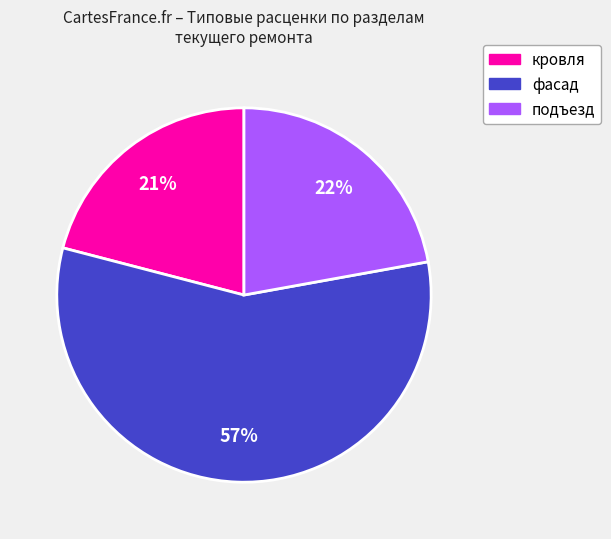

To the nearest percent, what is the average slice percentage?

33%